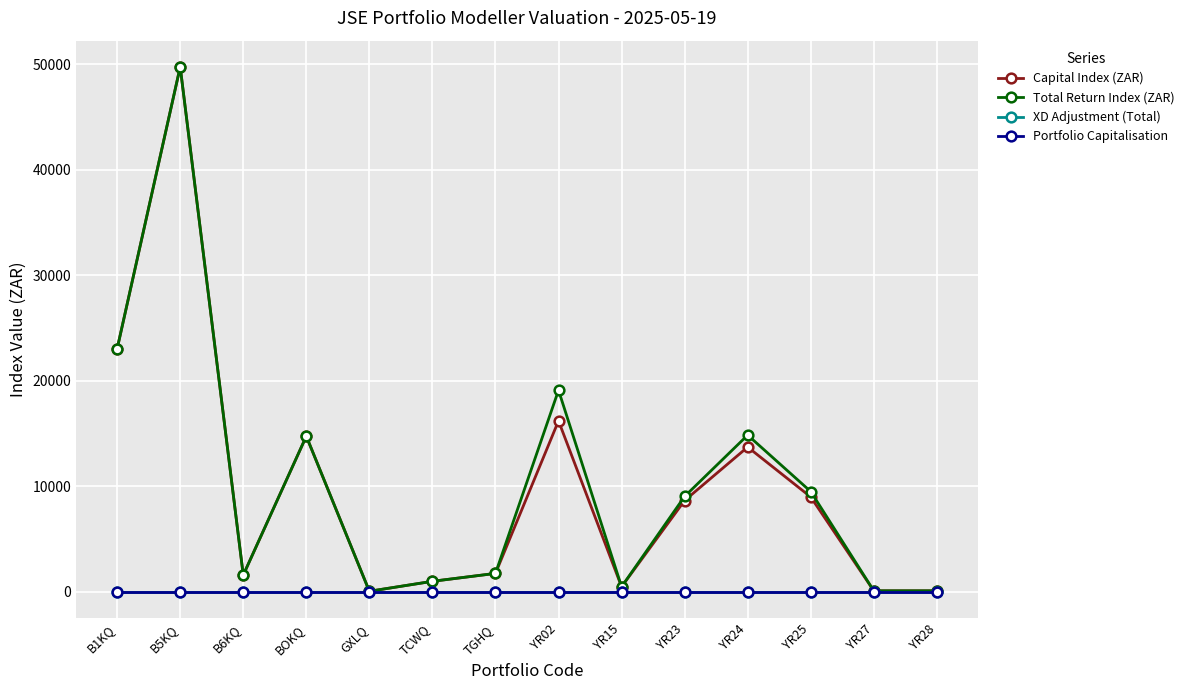

What is the total value across all series at YR23?

17703.3